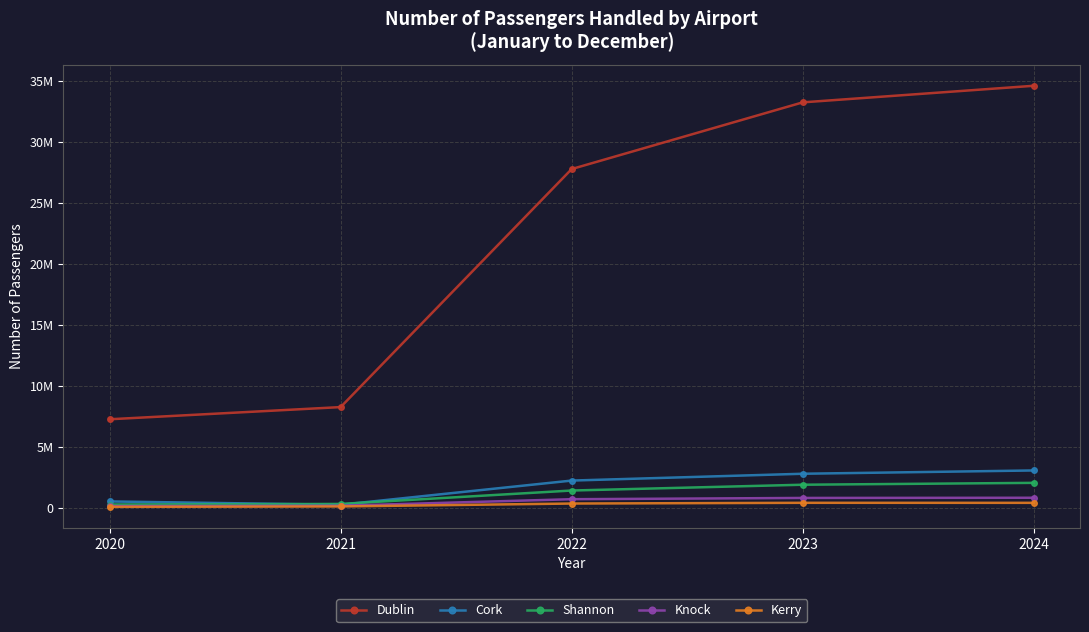

At 2021, list the series in order from smallest to largest.

Kerry, Knock, Cork, Shannon, Dublin